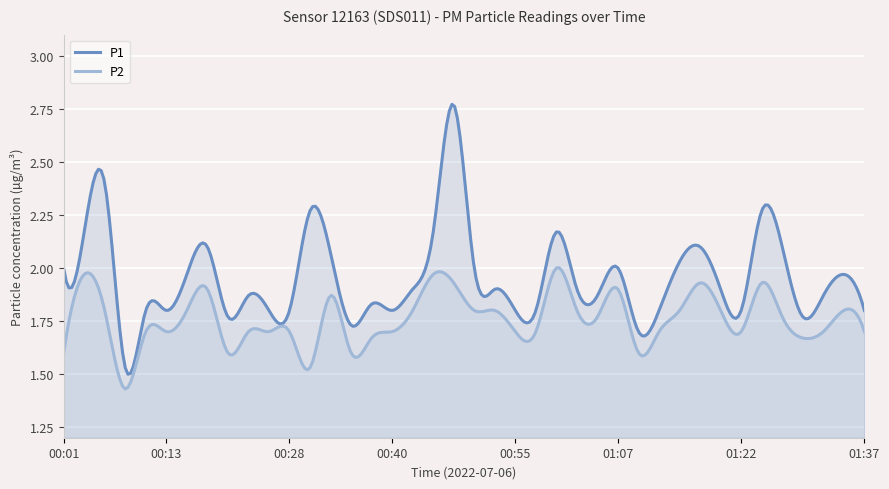

Which series has the largest total across all categories?

P1